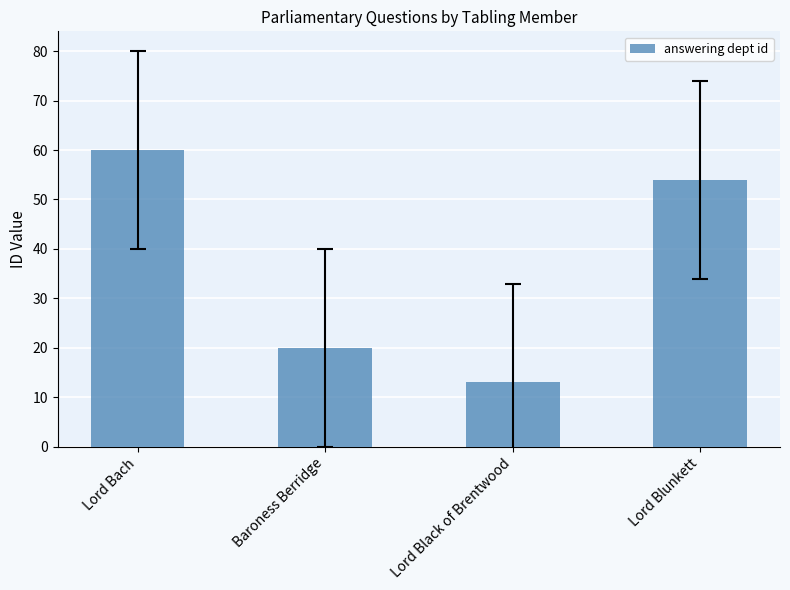

Reading left to right, list all the values displayed in this chart.

60	20	13	54